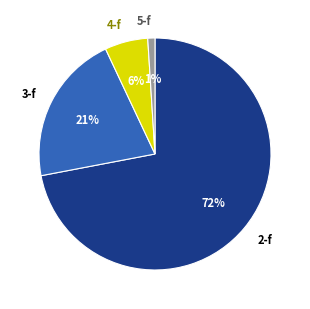

To the nearest percent, what percentage of the pie is 4-f?

6%